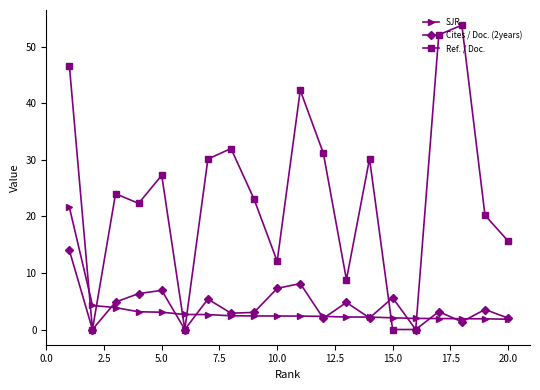

What is the difference between the maximum and minimum values in the SJR series?

19.8